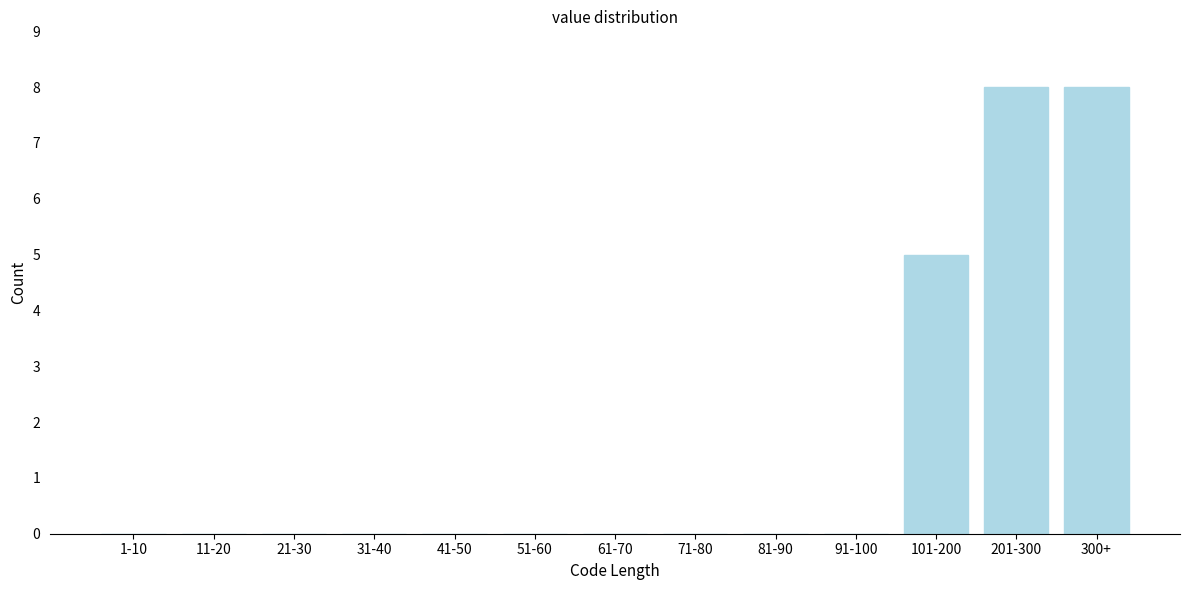

Reading right to left, list all the values displayed in this chart.

300+=8	201-300=8	101-200=5	91-100=0	81-90=0	71-80=0	61-70=0	51-60=0	41-50=0	31-40=0	21-30=0	11-20=0	1-10=0